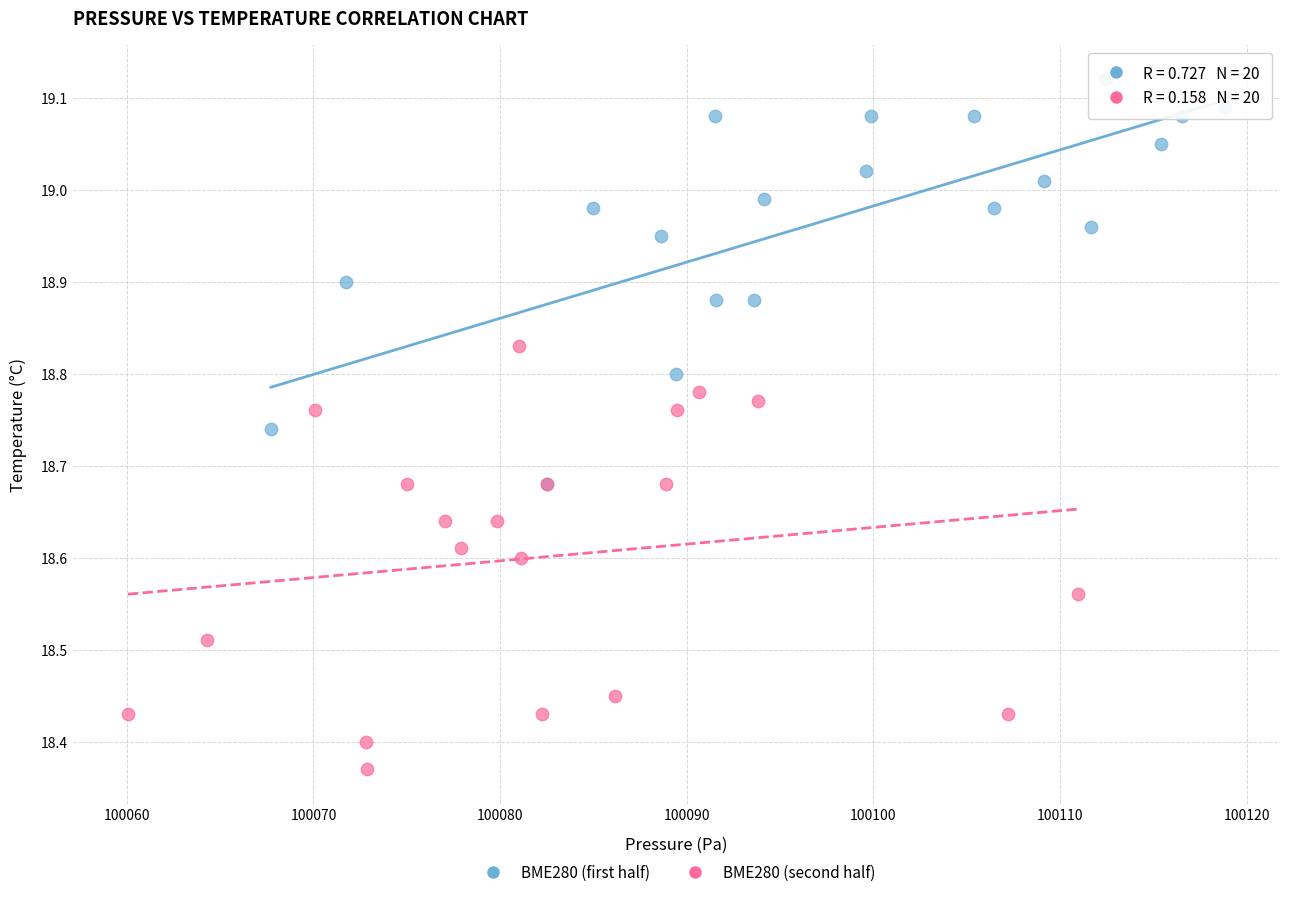

Which series has the widest spread of Y values?

BME280 (second half)